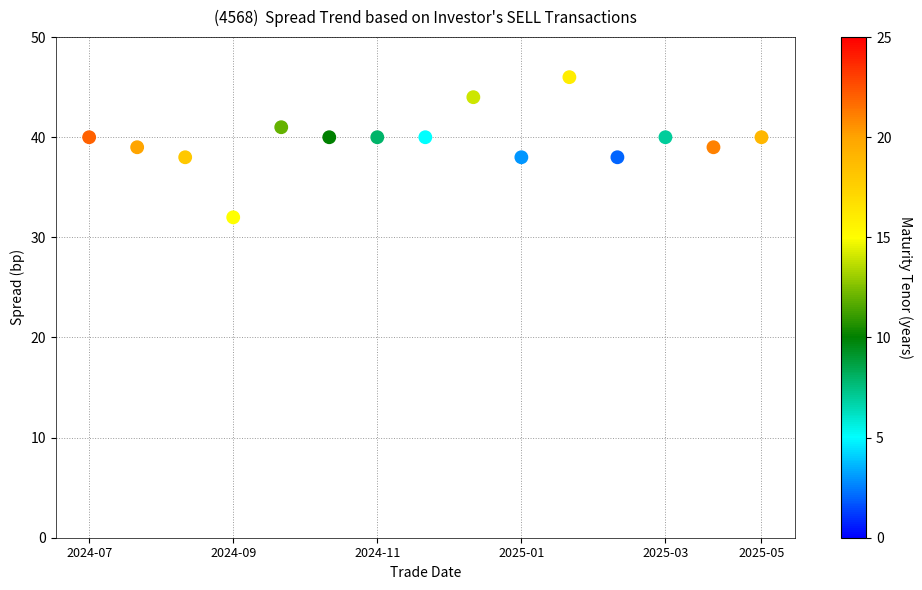

What is the range of X values (max minus min)?

14